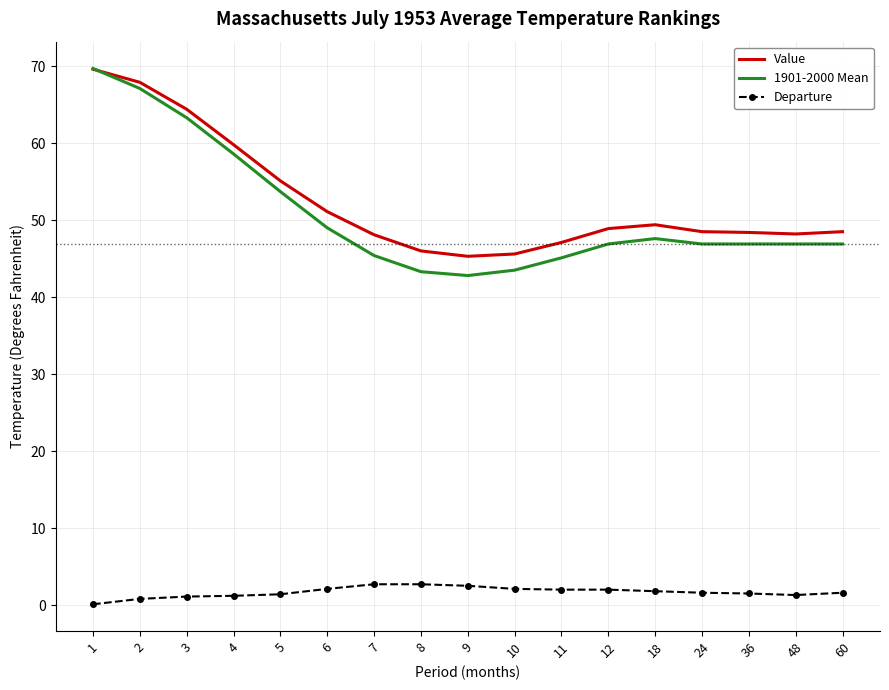

What is the lowest value of the Value series?

45.3